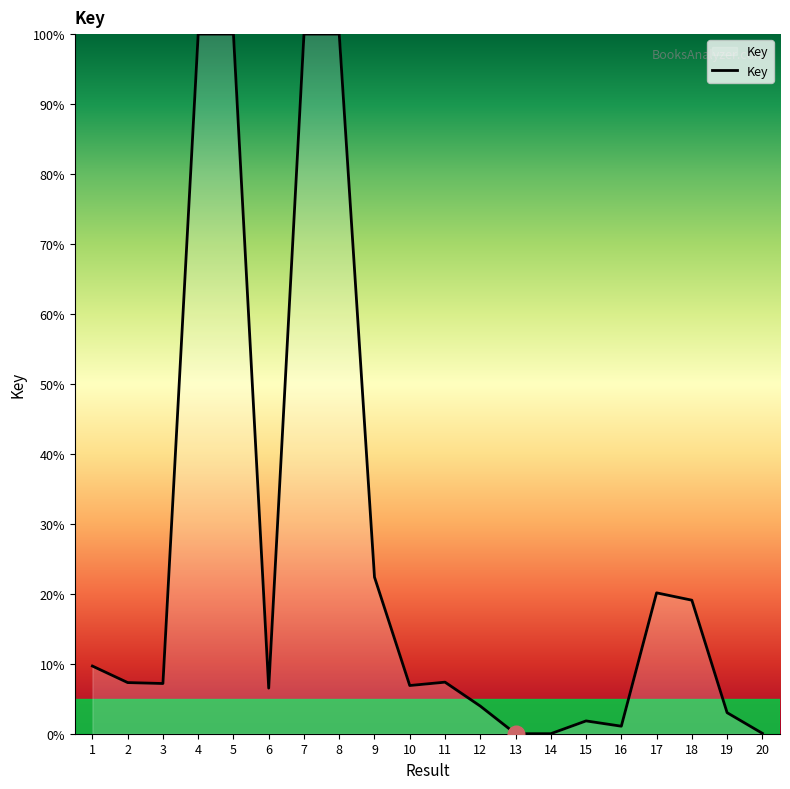

At which label does the data first exceed 7?

1